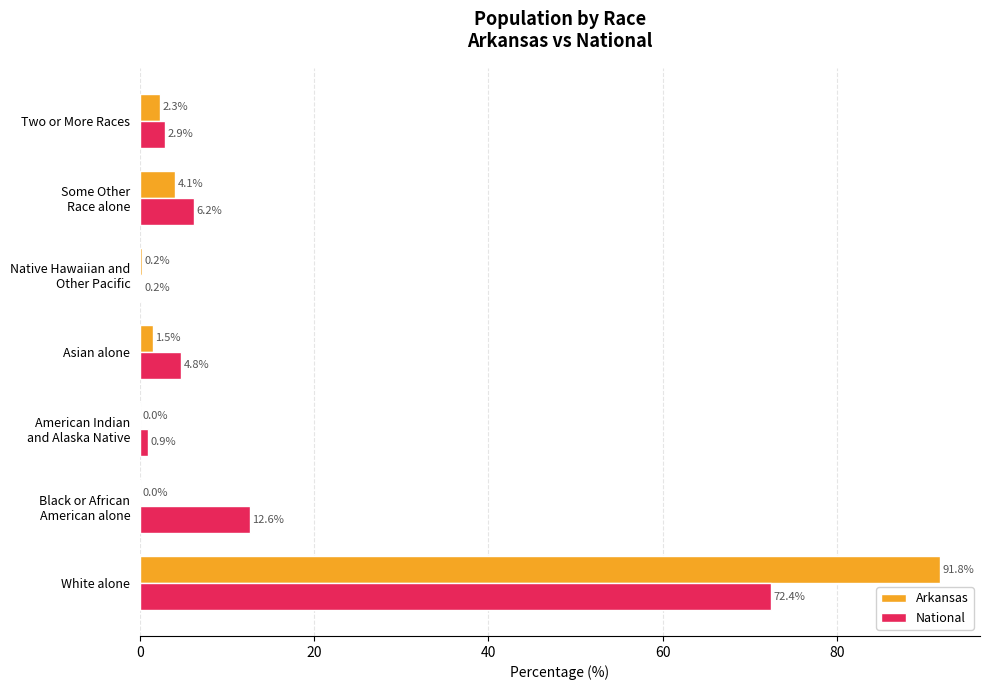

What is the highest value of the Arkansas series?

91.8